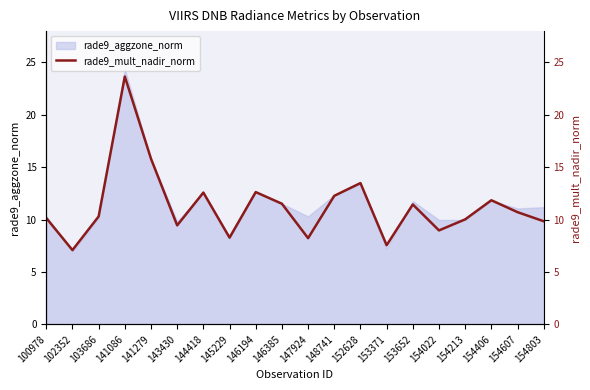

True or false: the data has more than 1 interior local peaks.

True